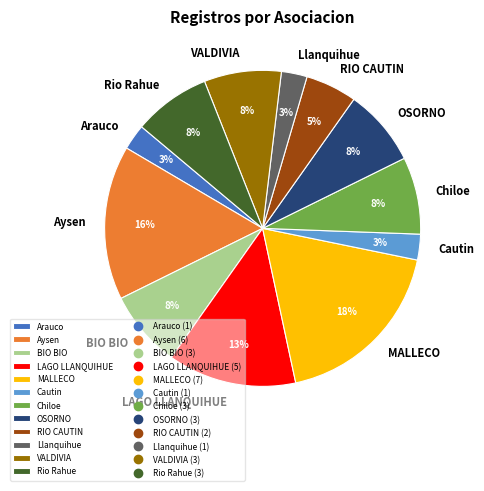

Is there any slice that represents more than half of the pie?

No